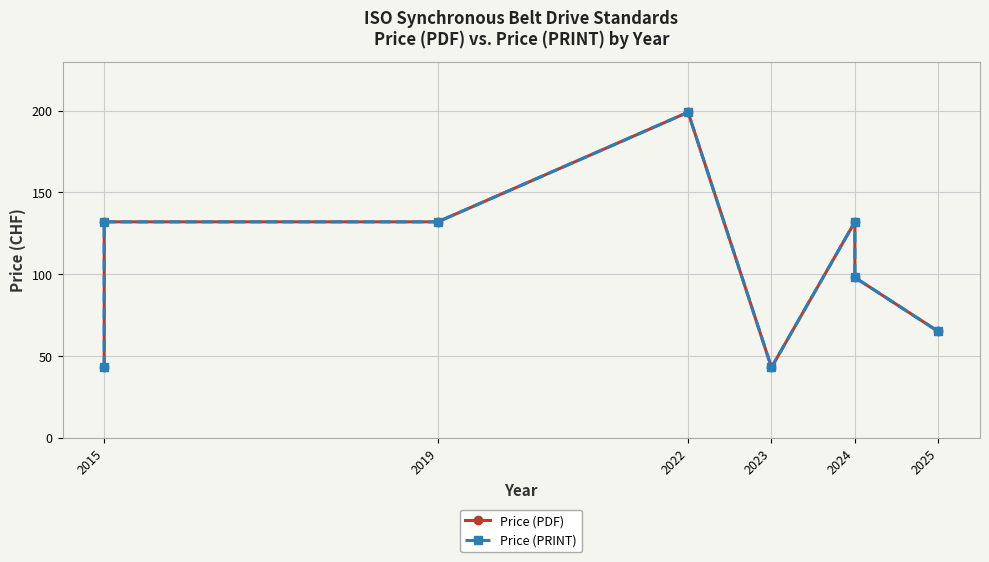

What is the value of the Price (PRINT) point at the 5th from the left?

43